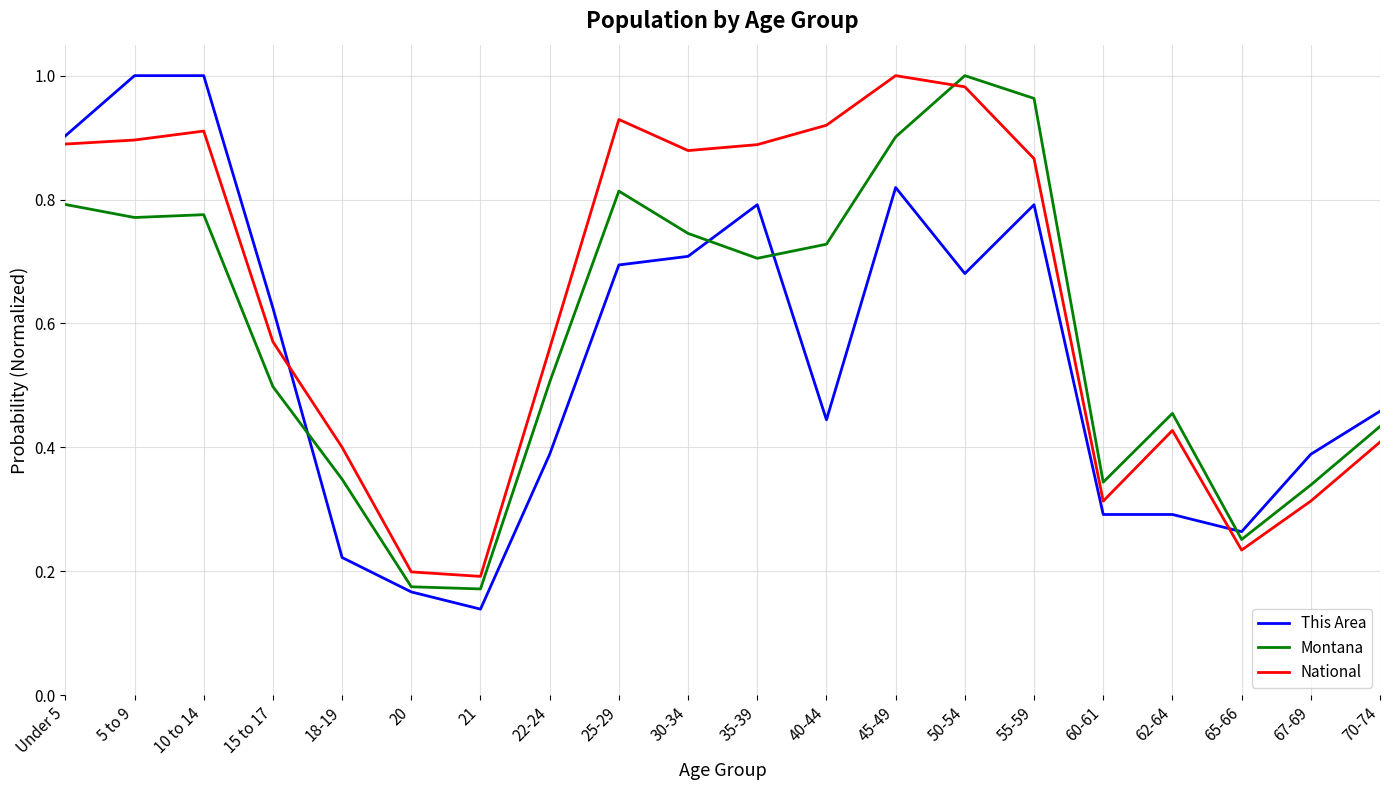

Which series changed the most between Under 5 and 67-69?

National